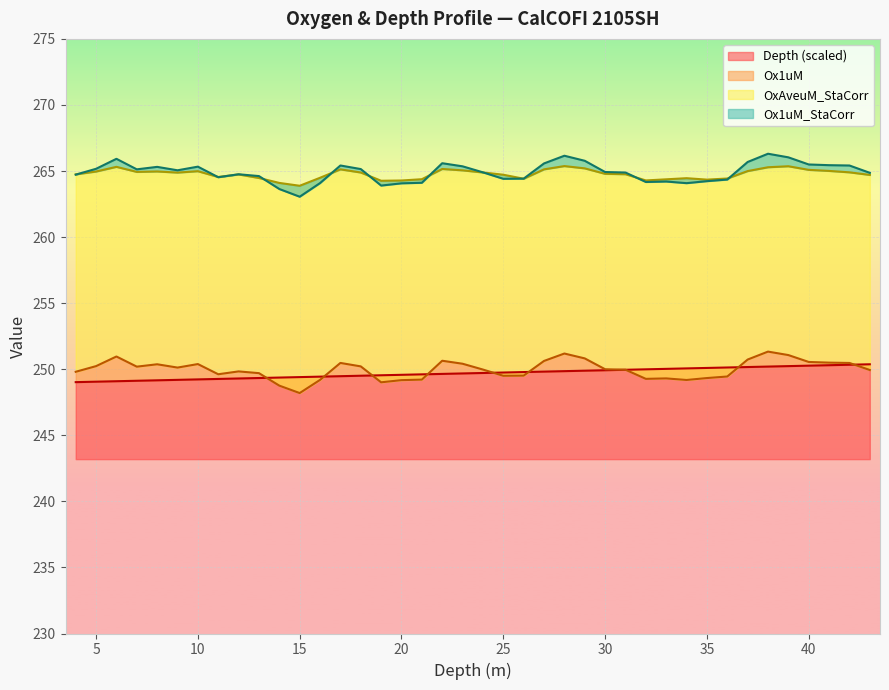

Which series changed the most between 18 and 23?

Ox1uM_StaCorr